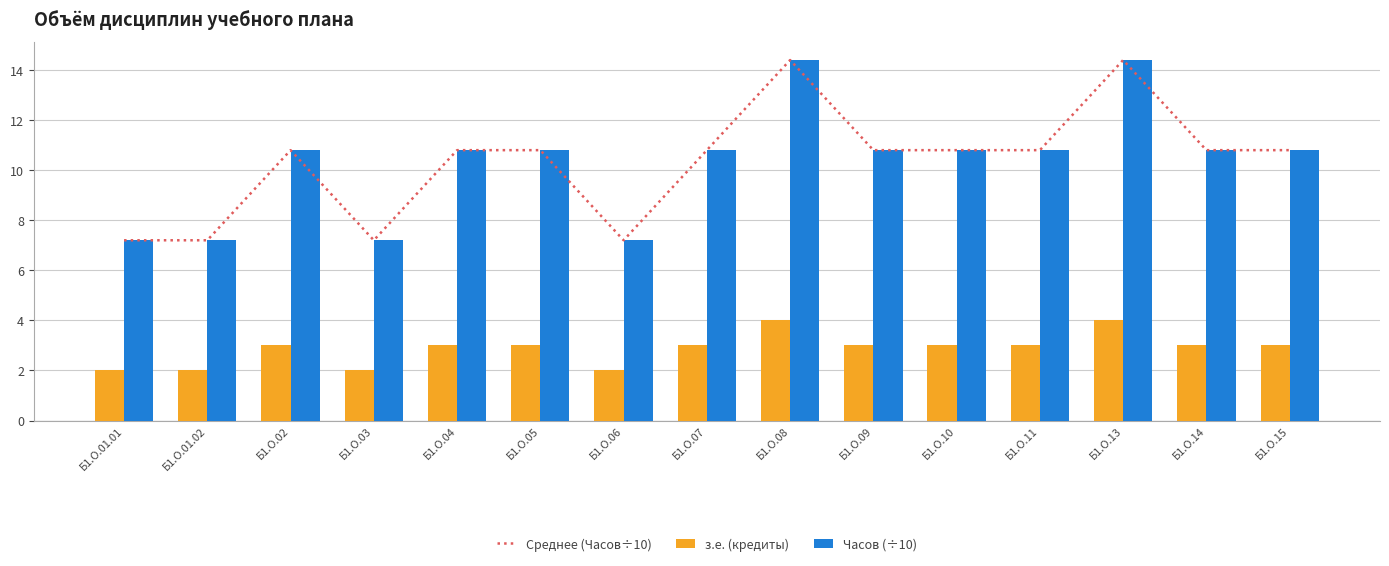

What is the minimum value for з.е. (кредиты)?

2.0